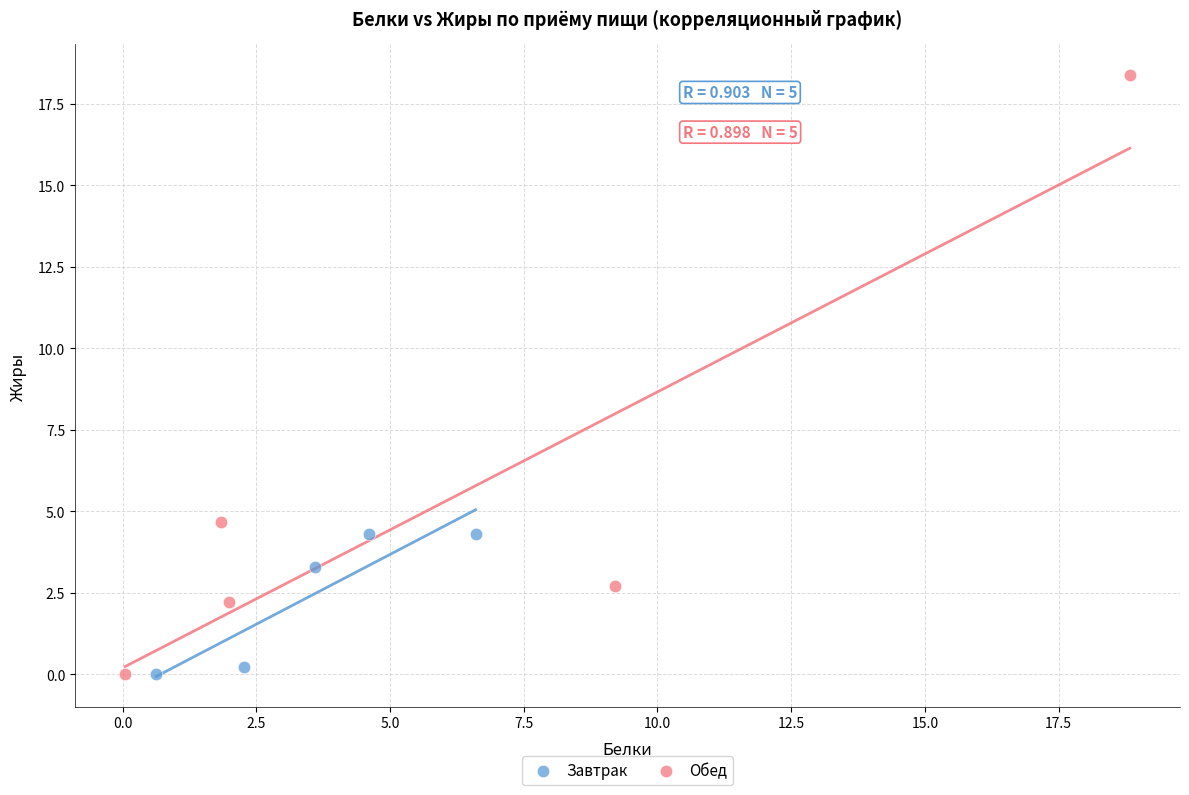

Which series contains the highest Y value?

Обед